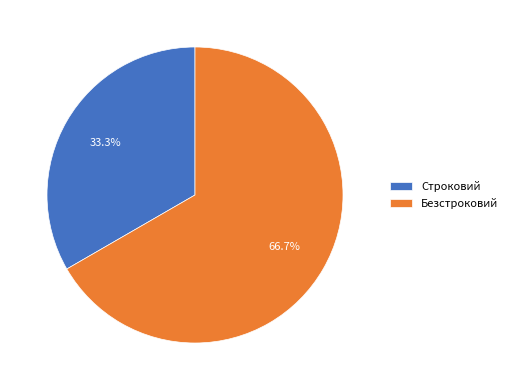

Between Строковий and Безстроковий, which is larger?

Безстроковий